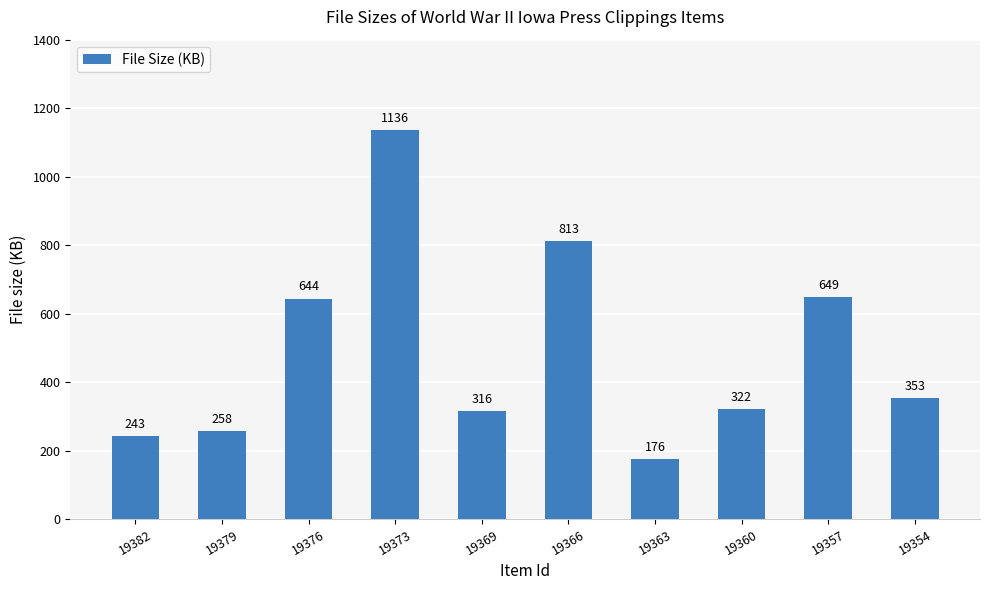

Are the bars grouped side by side (vs. stacked)?

No